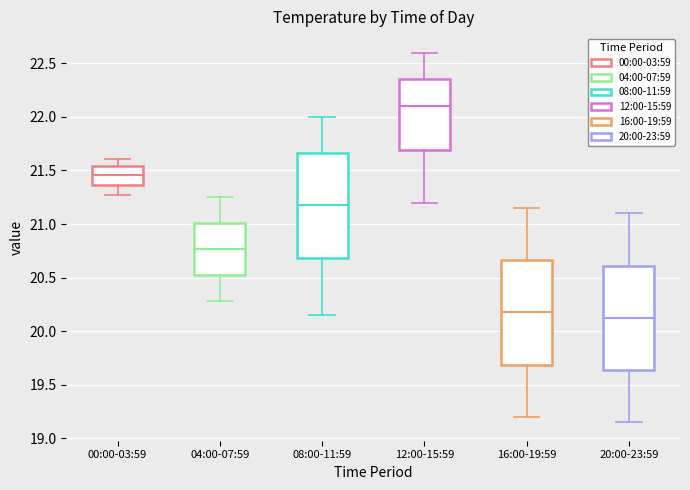

Reading left to right, read every box against the y-axis: the position of its median line, the range the box covers, and the ends of its whiskers. The values are not printed on the chart, so give them approximately, as read against the axis.

00:00-03:59: median 21.45, box 21.35 to 21.55, whiskers 21.25 to 21.60
04:00-07:59: median 20.75, box 20.50 to 21.00, whiskers 20.30 to 21.25
08:00-11:59: median 21.20, box 20.70 to 21.65, whiskers 20.15 to 22.00
12:00-15:59: median 22.10, box 21.70 to 22.35, whiskers 21.20 to 22.60
16:00-19:59: median 20.20, box 19.70 to 20.65, whiskers 19.20 to 21.15
20:00-23:59: median 20.15, box 19.65 to 20.60, whiskers 19.15 to 21.10